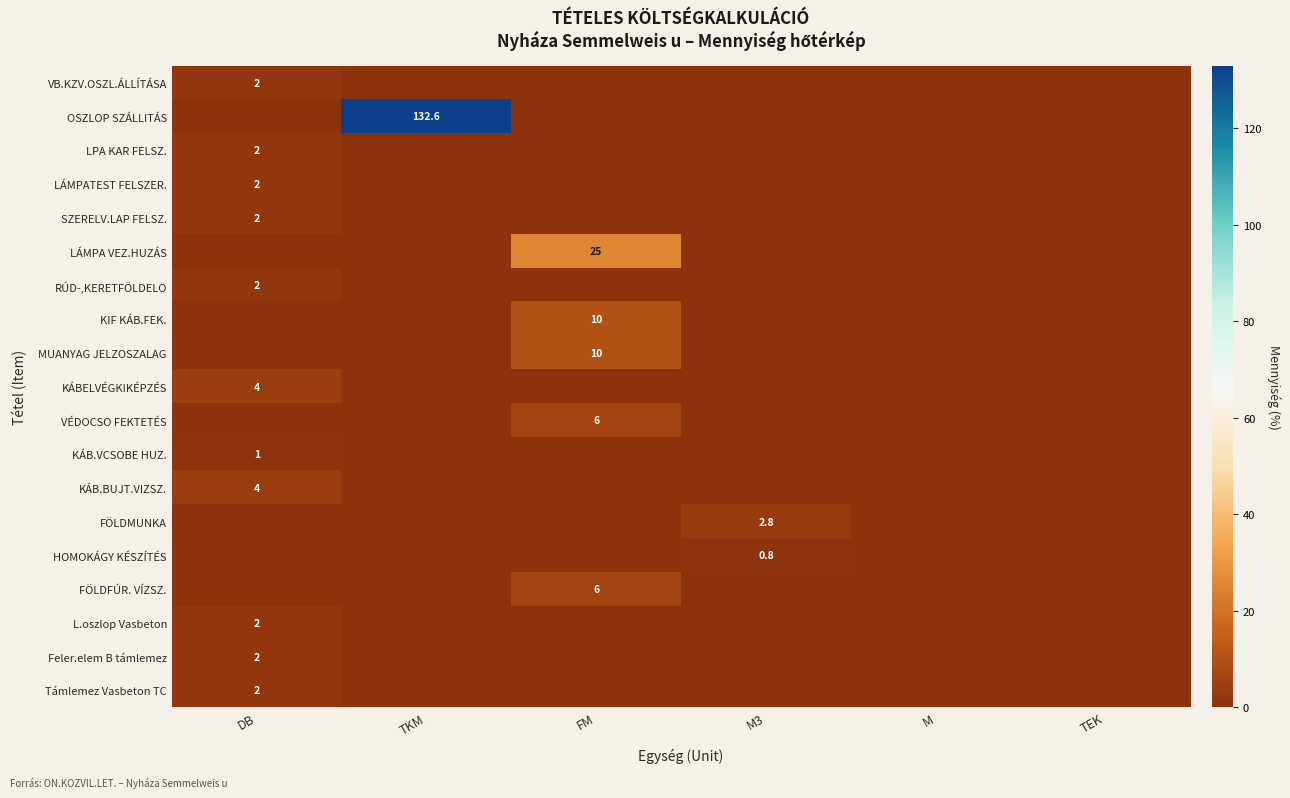

The value of KIF KÁB.FEK. at FM is 10.0. True or false?

True